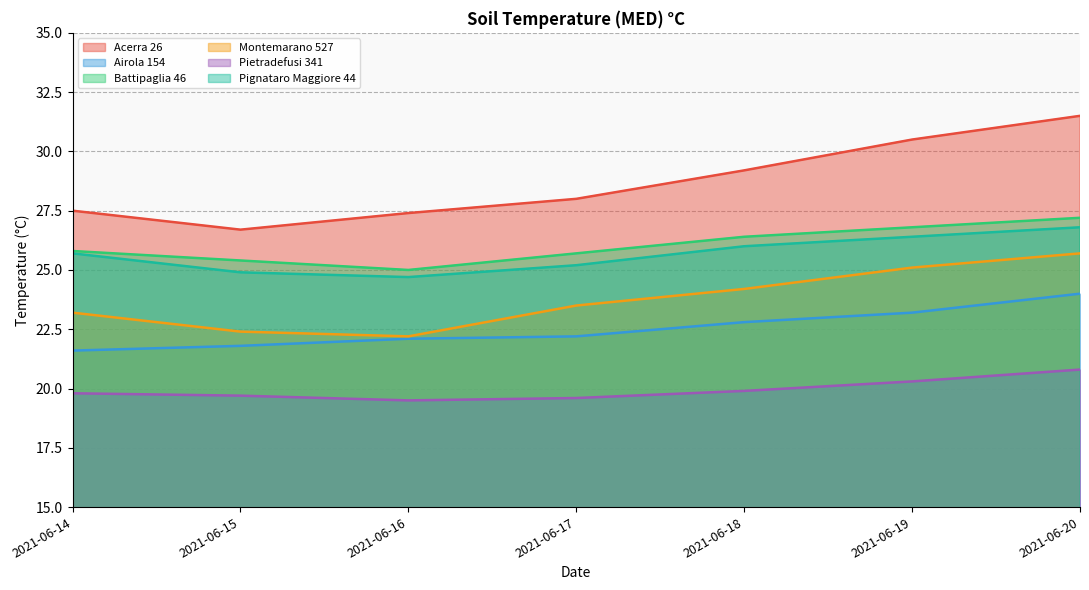

List the series in order of their peak value, highest first.

Acerra 26, Battipaglia 46, Pignataro Maggiore 44, Montemarano 527, Airola 154, Pietradefusi 341